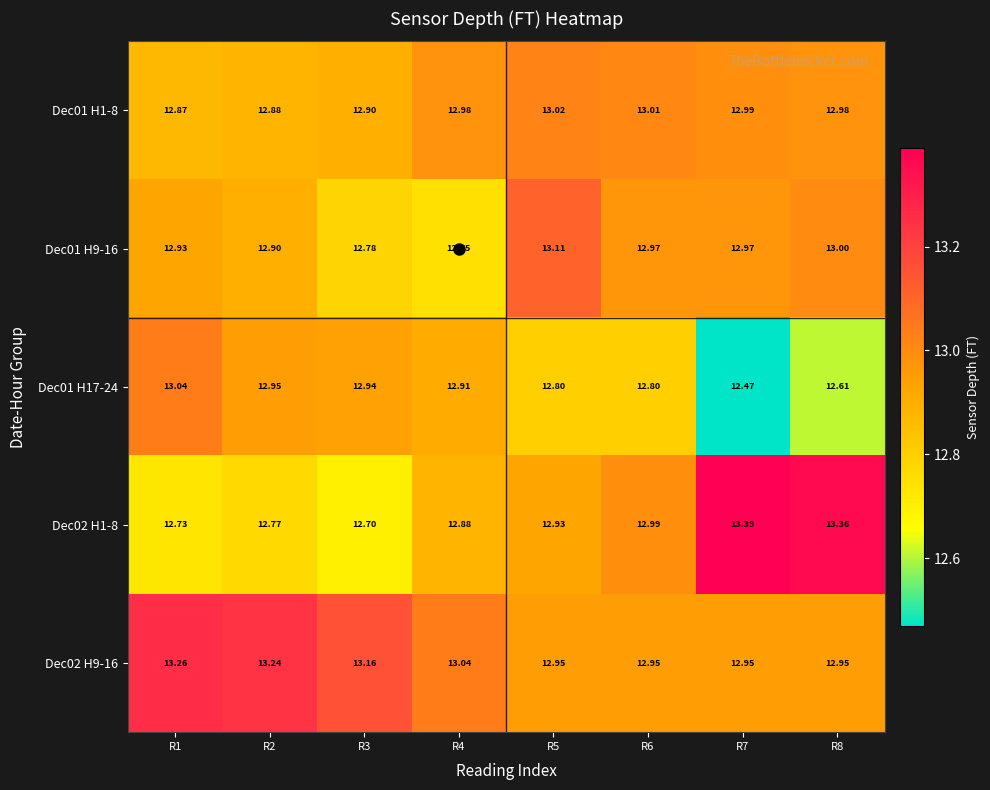

At how many categories does at least one series exceed 13?

8